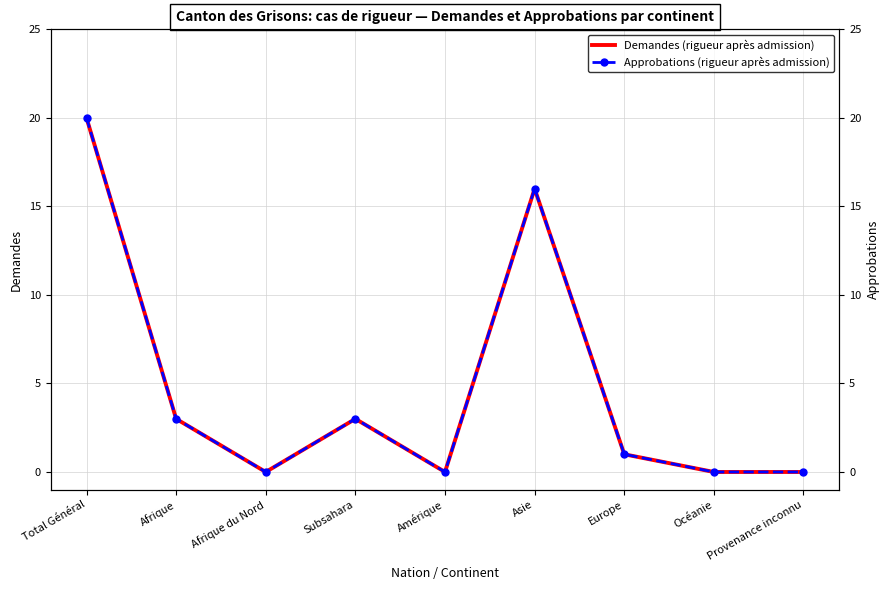

The value of Approbations (rigueur après admission) at Océanie is 0. True or false?

True